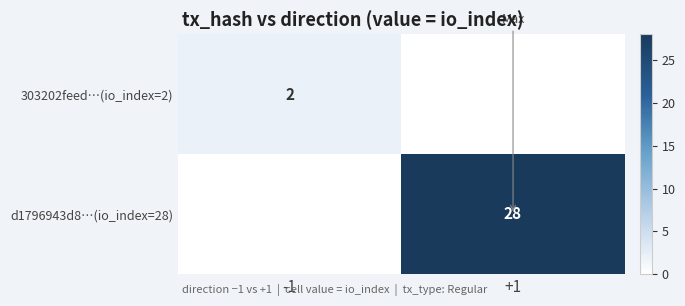

Is the value of 303202feed…(io_index=2) at -1 greater than the value of d1796943d8…(io_index=28) at +1?

No